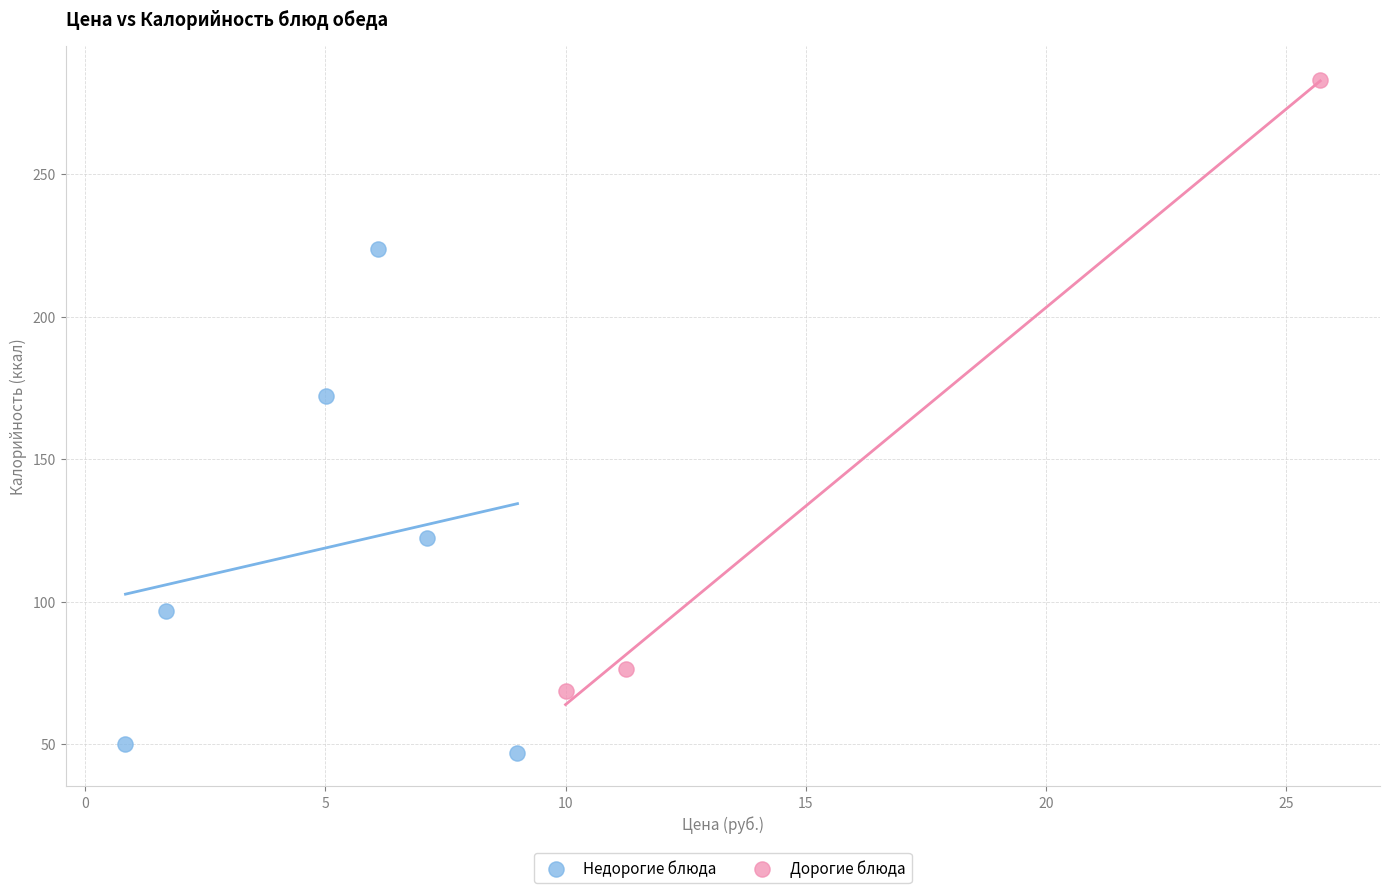

Which series reaches the maximum Y coordinate?

Дорогие блюда